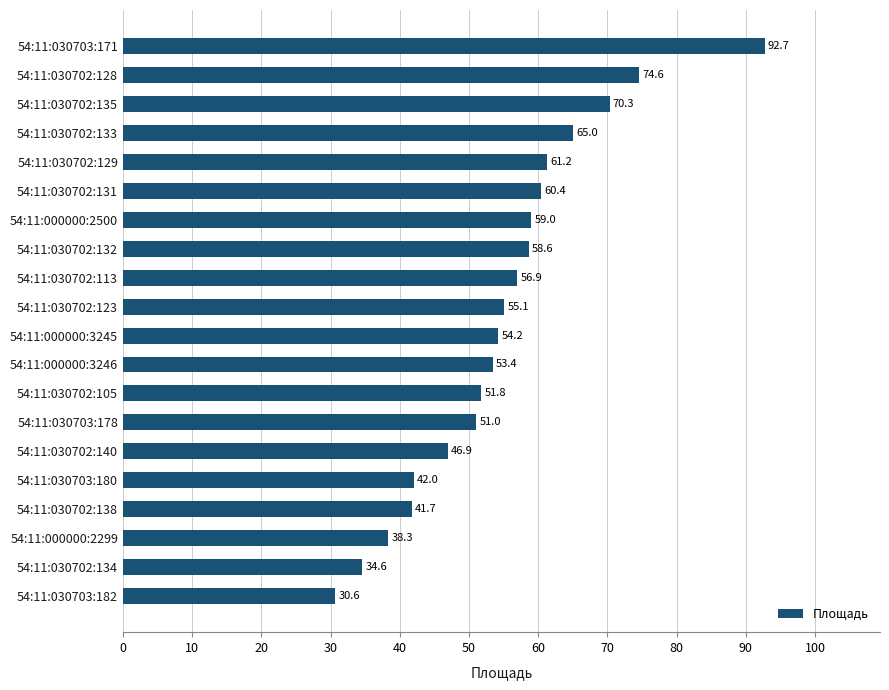

At which label is the value closest to 61?

54:11:030702:129